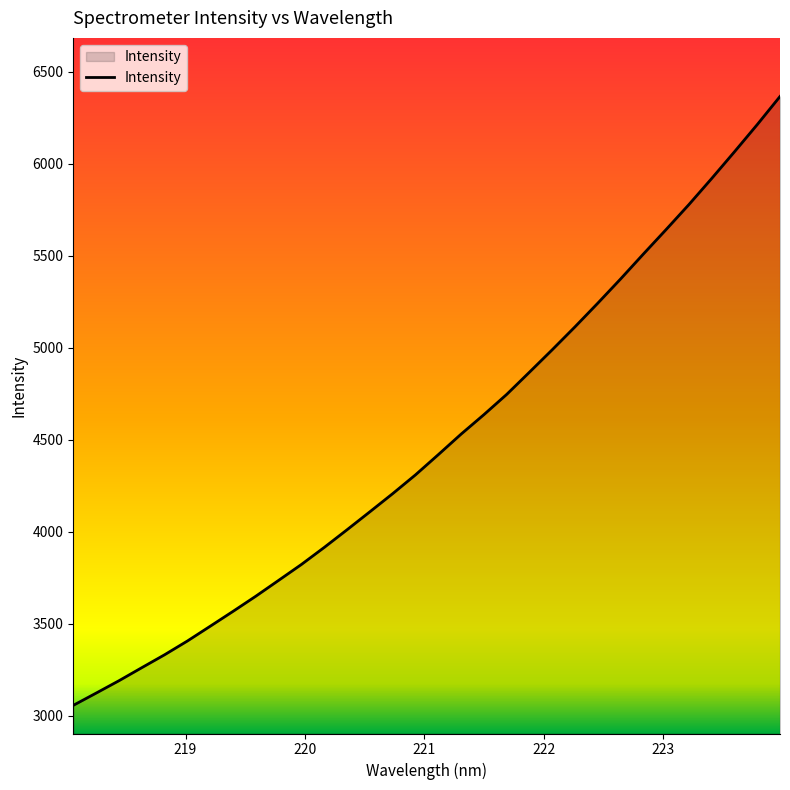

What is the greatest value displayed?

6364.4